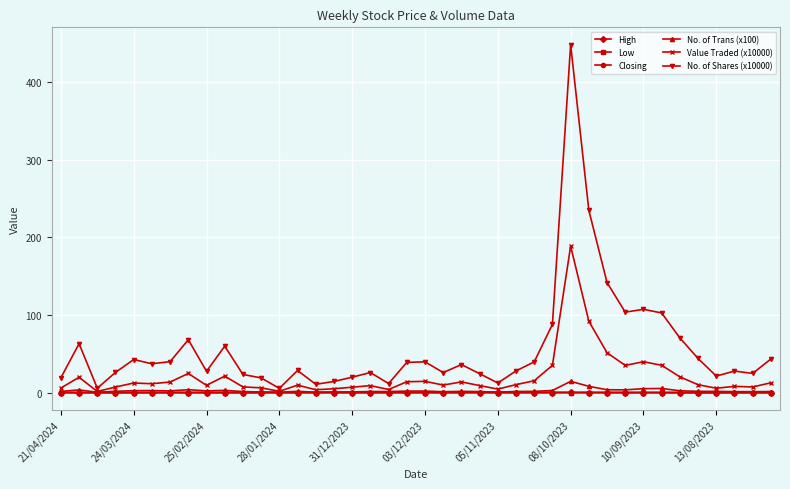

What is the value of the Low point at the 23rd from the left?

0.4